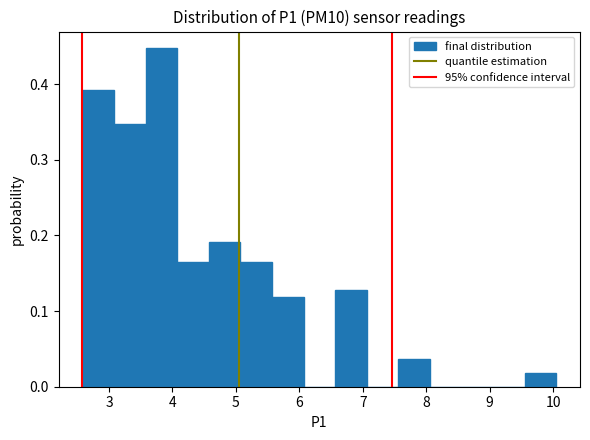

Reading left to right, list every bar in this chart as the range it spans on the x-axis followed by its height. Neither the bar edges nor the heights are printed on the chart, so give them approximately, as read against the axes.

2.6 to 3.1: 0.39
3.1 to 3.6: 0.35
3.6 to 4.1: 0.45
4.1 to 4.6: 0.16
4.6 to 5.1: 0.19
5.1 to 5.6: 0.16
5.6 to 6.1: 0.12
6.1 to 6.6: 0
6.6 to 7.1: 0.13
7.1 to 7.6: 0
7.6 to 8.1: 0.04
8.1 to 8.6: 0
8.6 to 9.1: 0
9.1 to 9.6: 0
9.6 to 10.1: 0.02